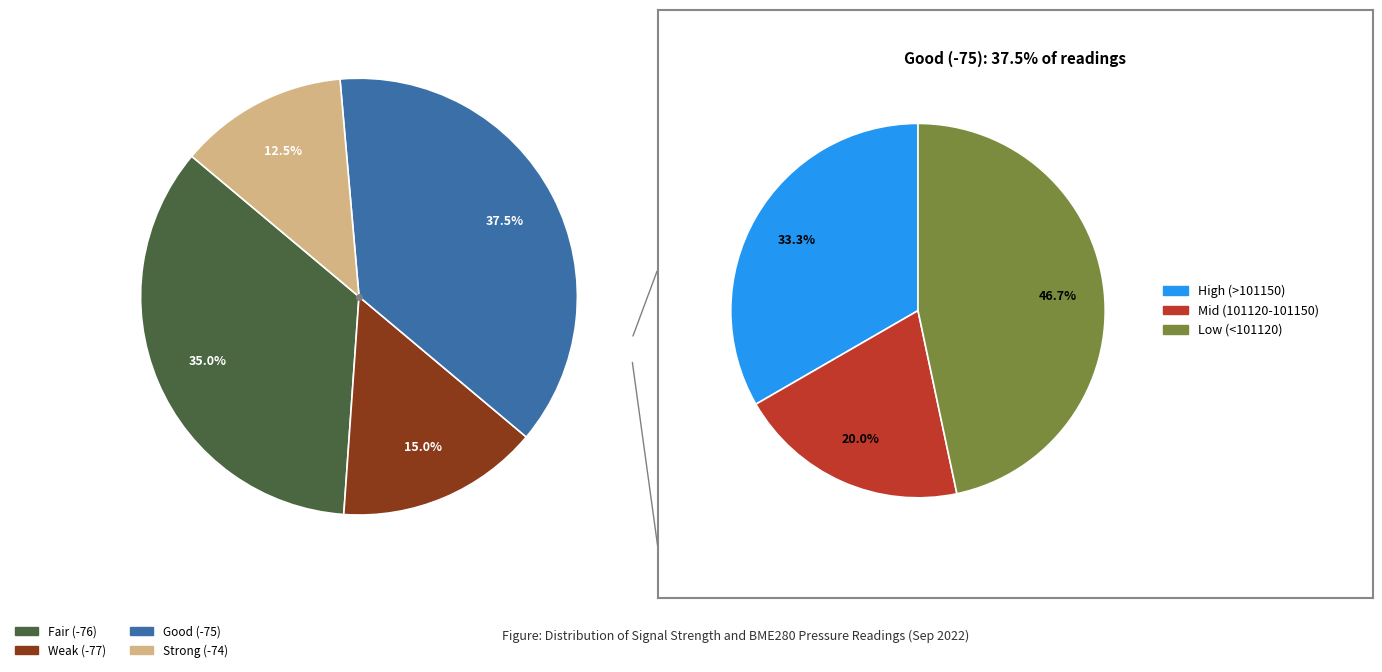

Do 32 and 30 together represent more than half of the pie?

No